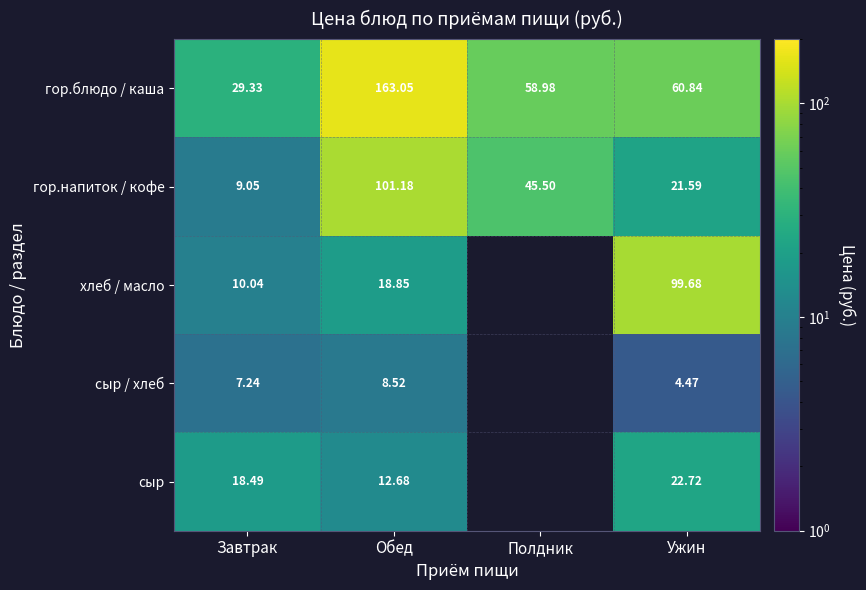

Between Завтрак and Ужин, which series saw the biggest shift?

хлеб / масло